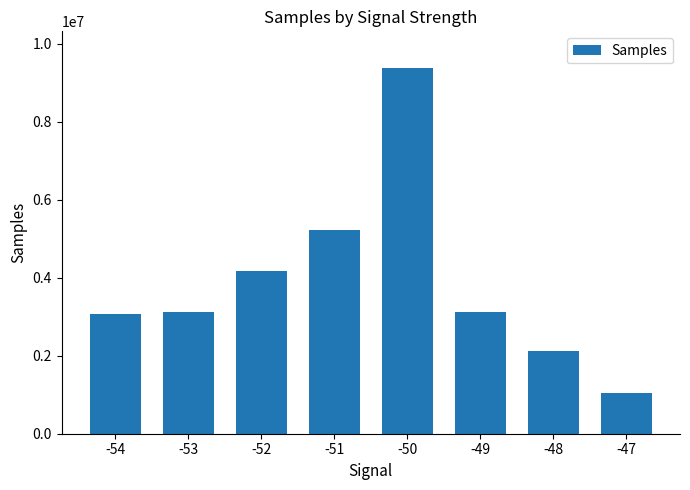

What is the average value?

3908440